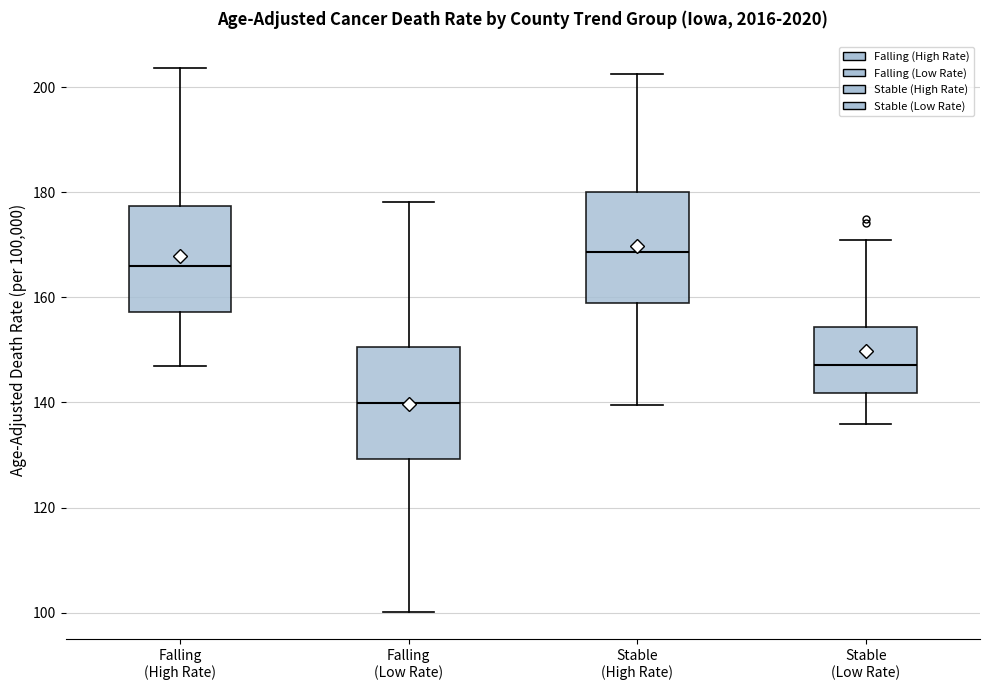

Reading left to right, transcribe this box plot: for each box, give where its median line is, the range the box spans, and where its two whiskers end, as read against the y-axis. The values are not printed on the chart, so give them approximately, as read against the axis.

Falling (High Rate): median 166, box 158 to 178, whiskers 146 to 204
Falling (Low Rate): median 140, box 130 to 150, whiskers 100 to 178
Stable (High Rate): median 168, box 158 to 180, whiskers 140 to 202
Stable (Low Rate): median 148, box 142 to 154, whiskers 136 to 170